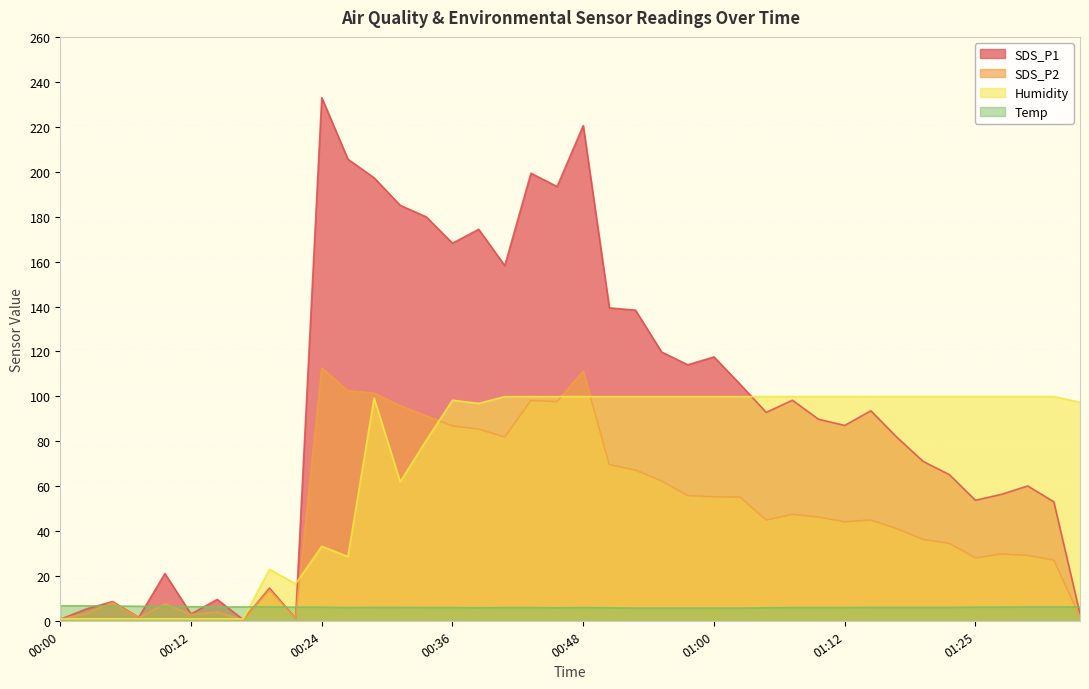

True or false: SDS_P2 and SDS_P1 cross at least once.

False